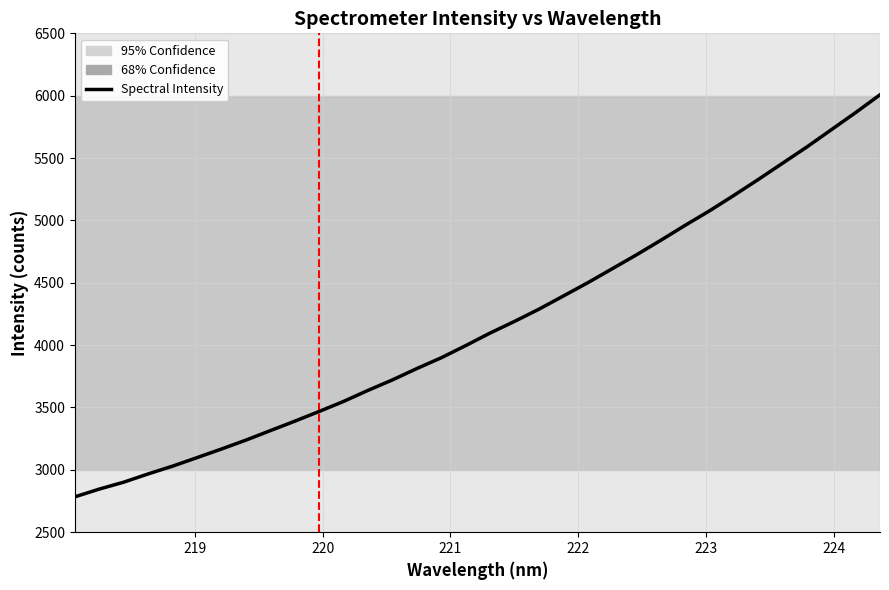

What is the difference between the maximum and minimum values?

3224.0